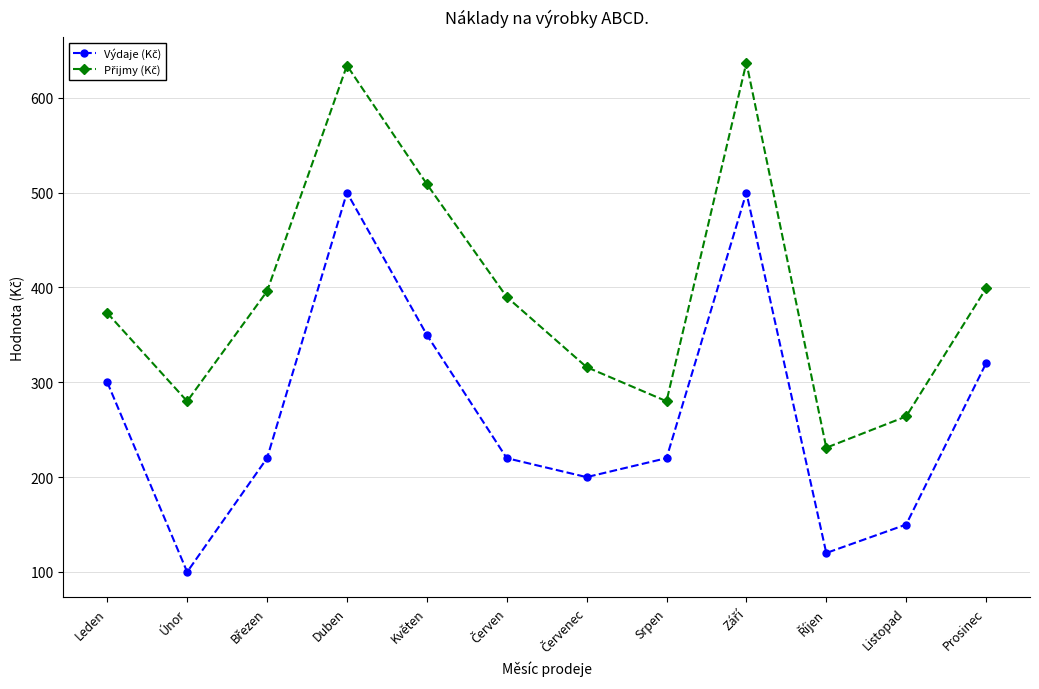

What is the label of the 11th point from the right?

Únor